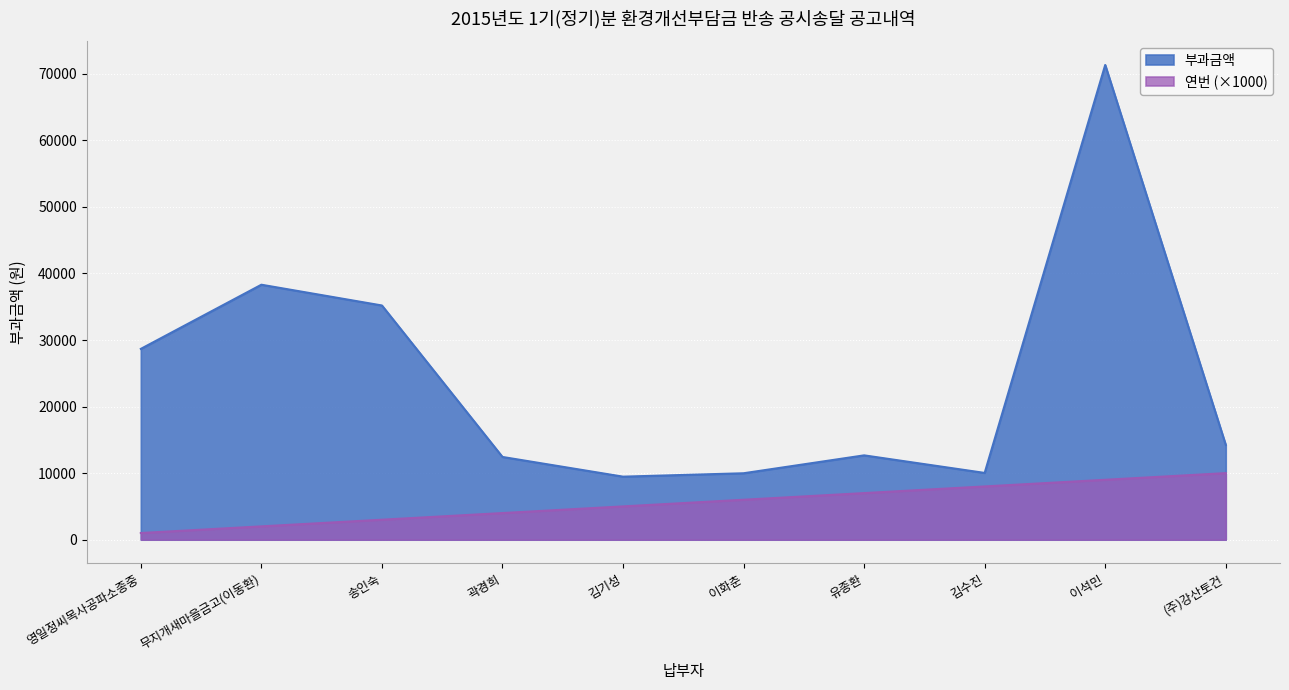

Reading left to right, list all the values displayed in this chart.

부과금액: 영일정씨목사공파소종중=28670	무지개새마을금고(이동환)=38310	송인숙=35190	곽경희=12430	김기성=9470	이화춘=9980	유종환=12670	김수진=10030	이석민=71330	(주)강산토건=14240
연번: 영일정씨목사공파소종중=1000	무지개새마을금고(이동환)=2000	송인숙=3000	곽경희=4000	김기성=5000	이화춘=6000	유종환=7000	김수진=8000	이석민=9000	(주)강산토건=10000